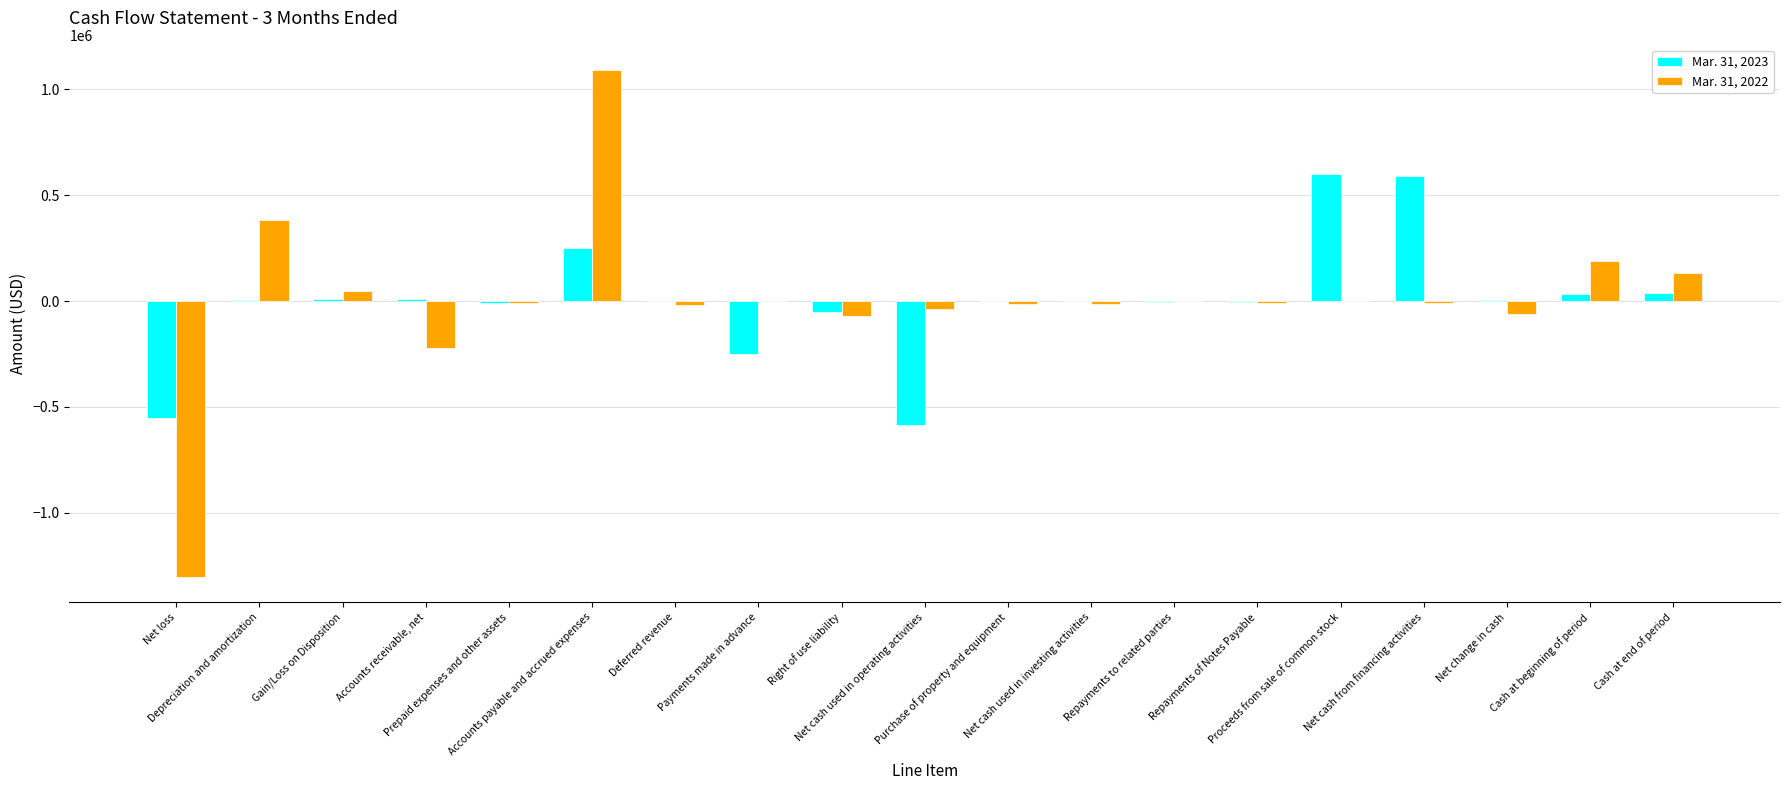

What is the greatest value displayed?

1090563